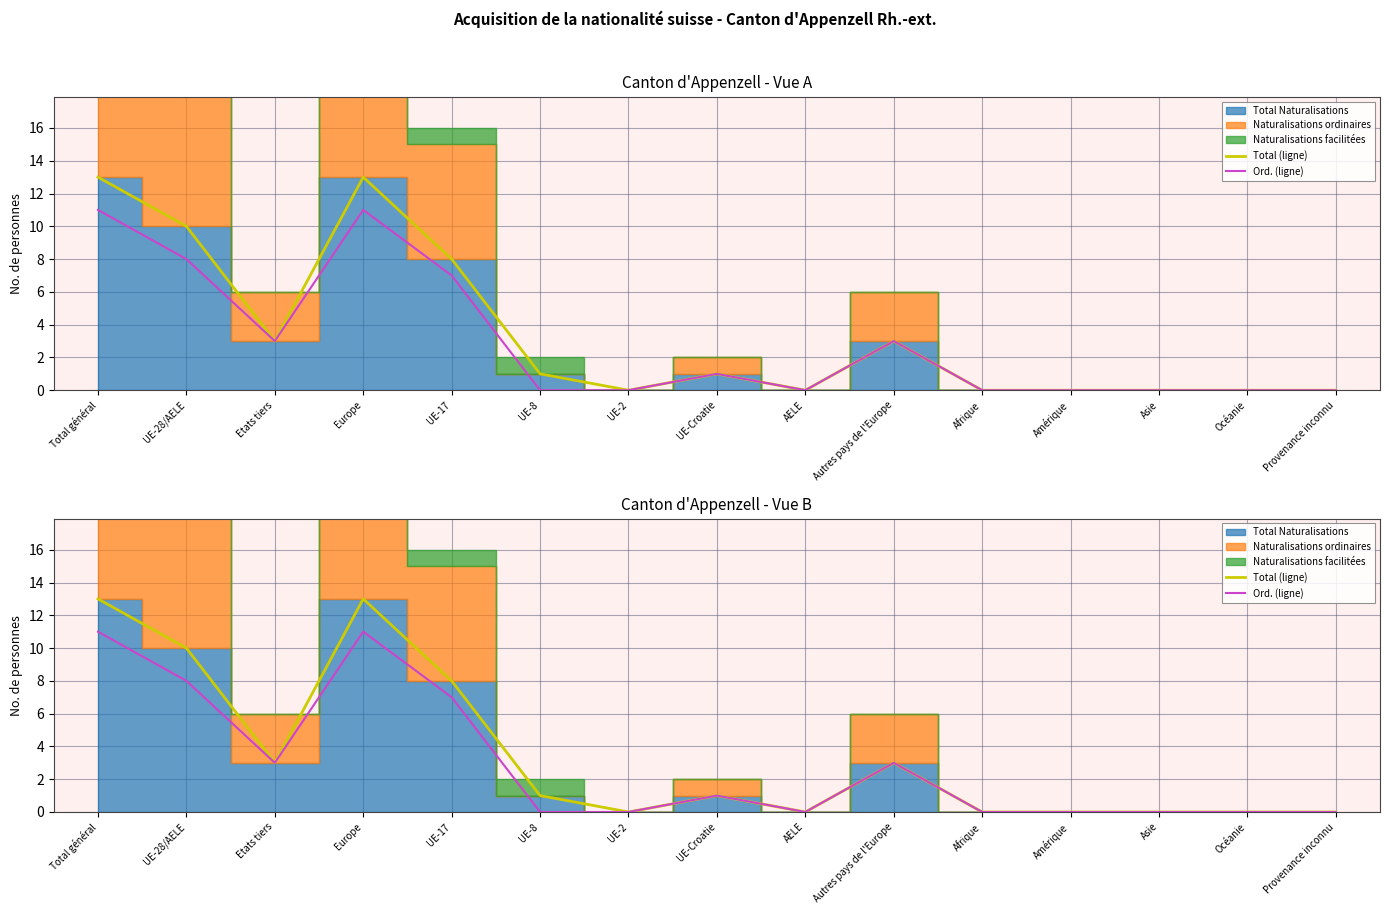

At which label is Ord. (ligne) closest to 5?

Etats tiers